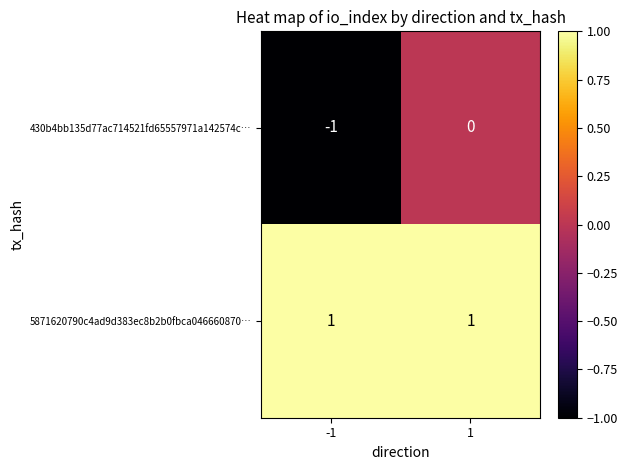

The value of 430b4bb135d77ac714521fd65557971a142574c… at 1 is 0. True or false?

True